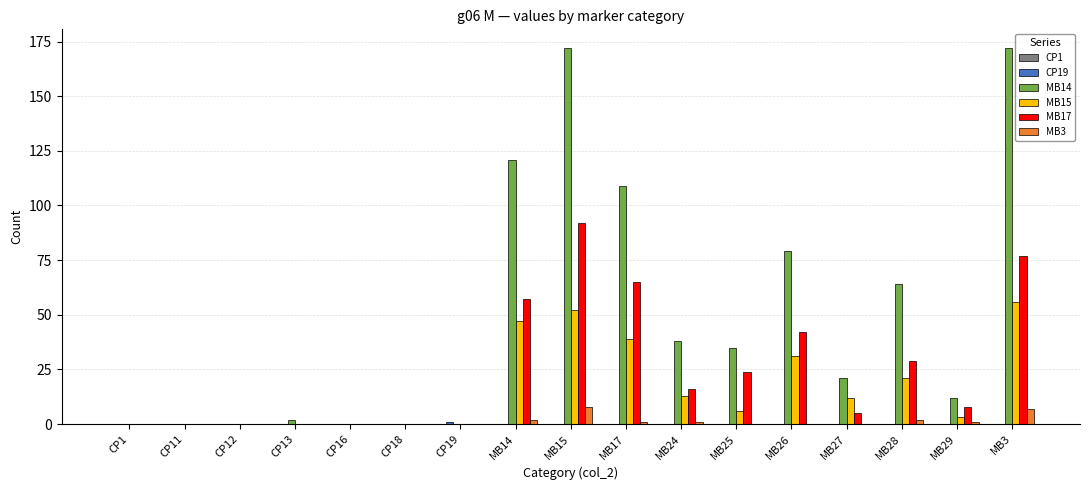

At which category is the sum across all series the highest?

MB15